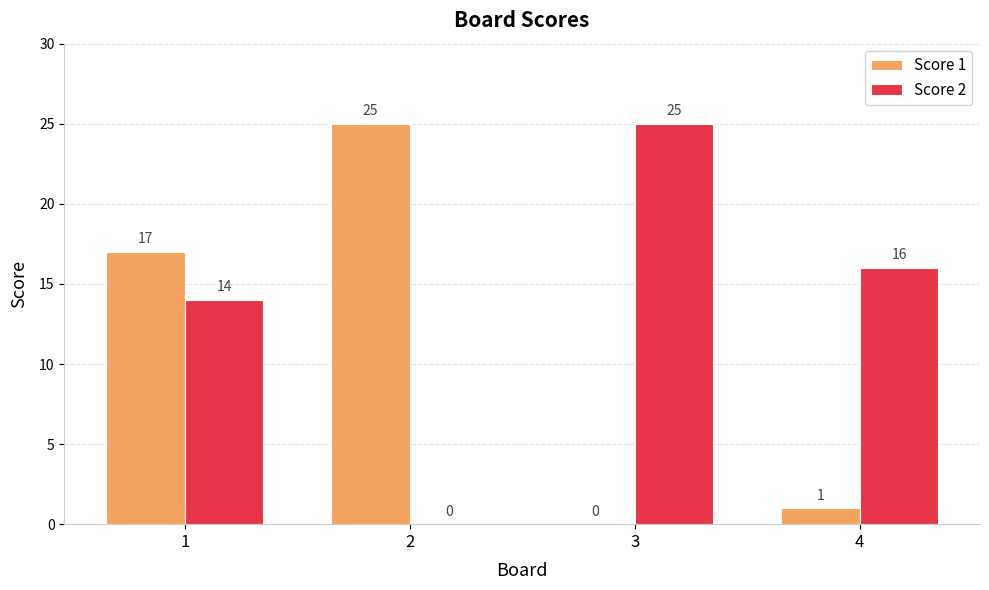

True or false: Score 2 has a value of 24 at 1.

False